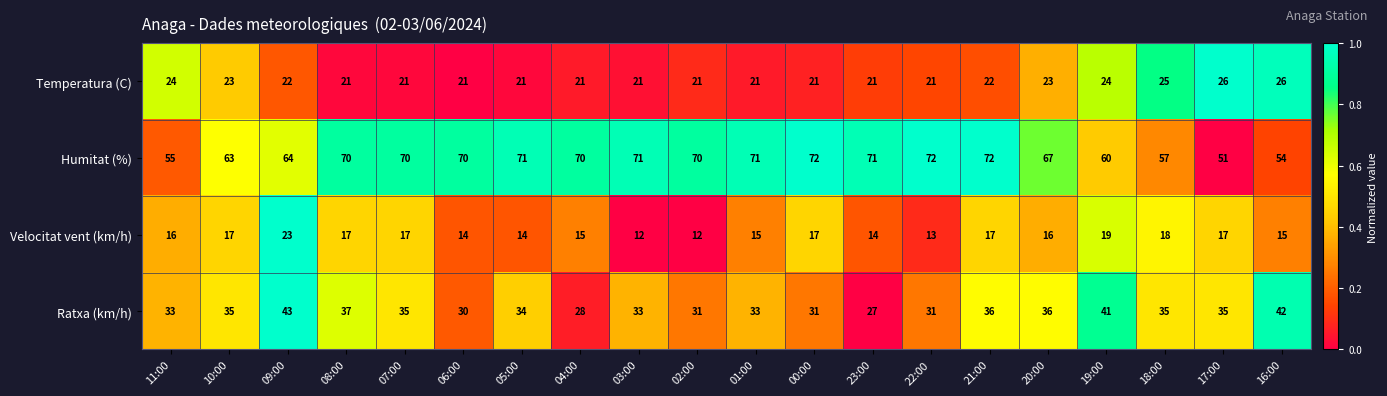

How many data points does each series have?

20